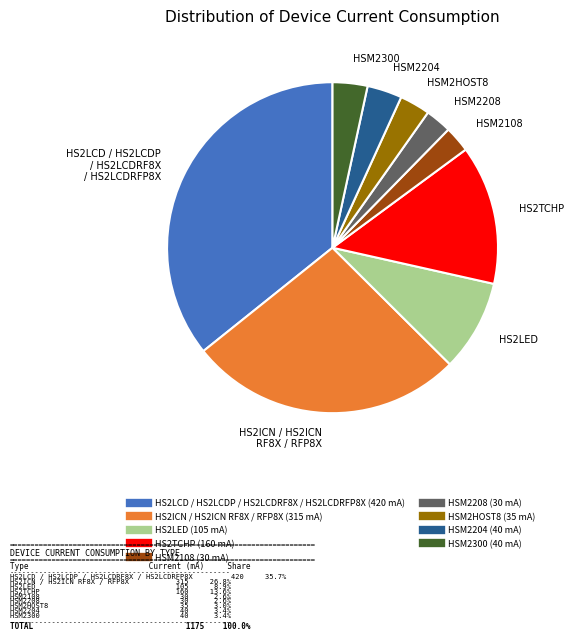

Is there a majority slice in this chart?

No